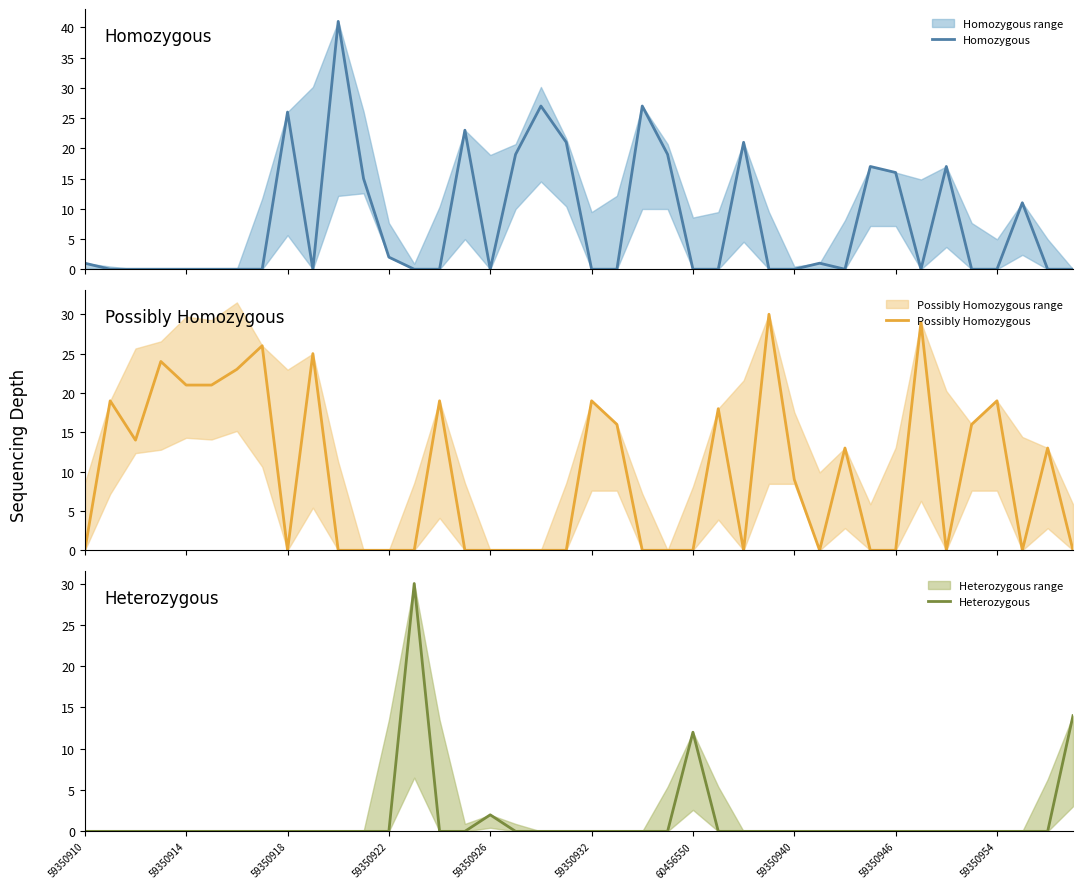

What is the difference between the maximum and second lowest values in the Possibly Homozygous series?

30